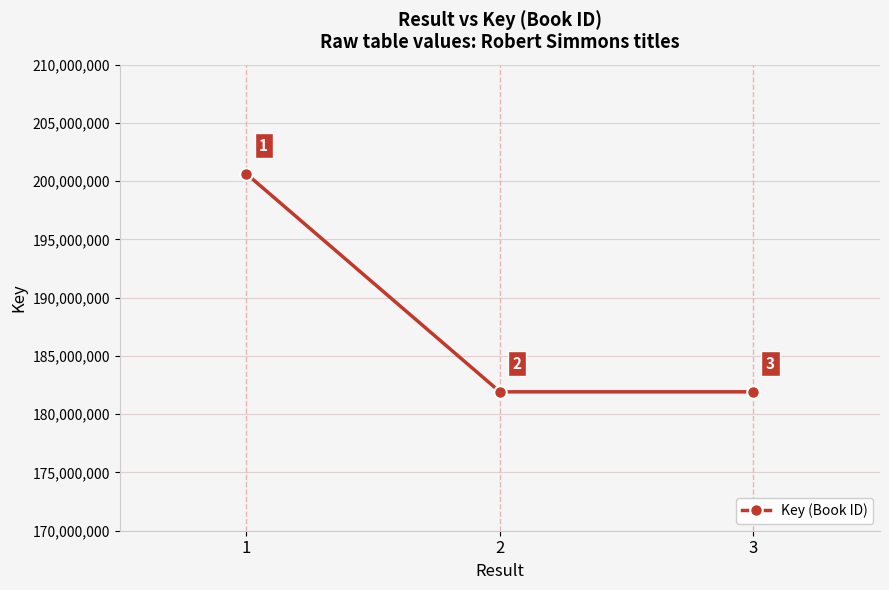

What is the minimum value shown in the chart?

181920266